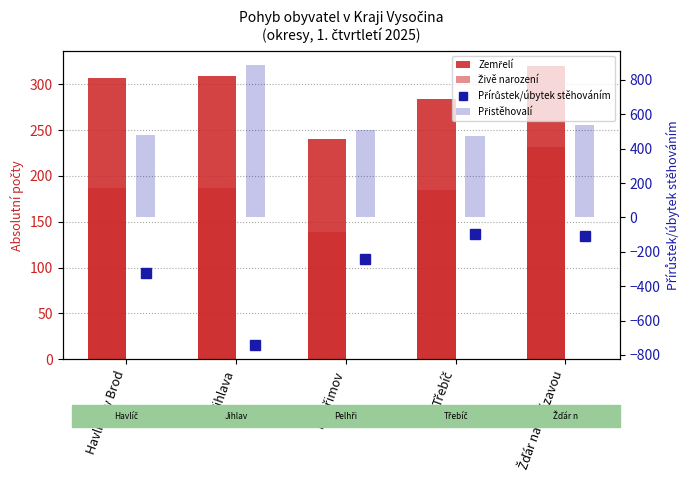

The value of Přistěhovalí at Pelhřimov is 510. True or false?

True